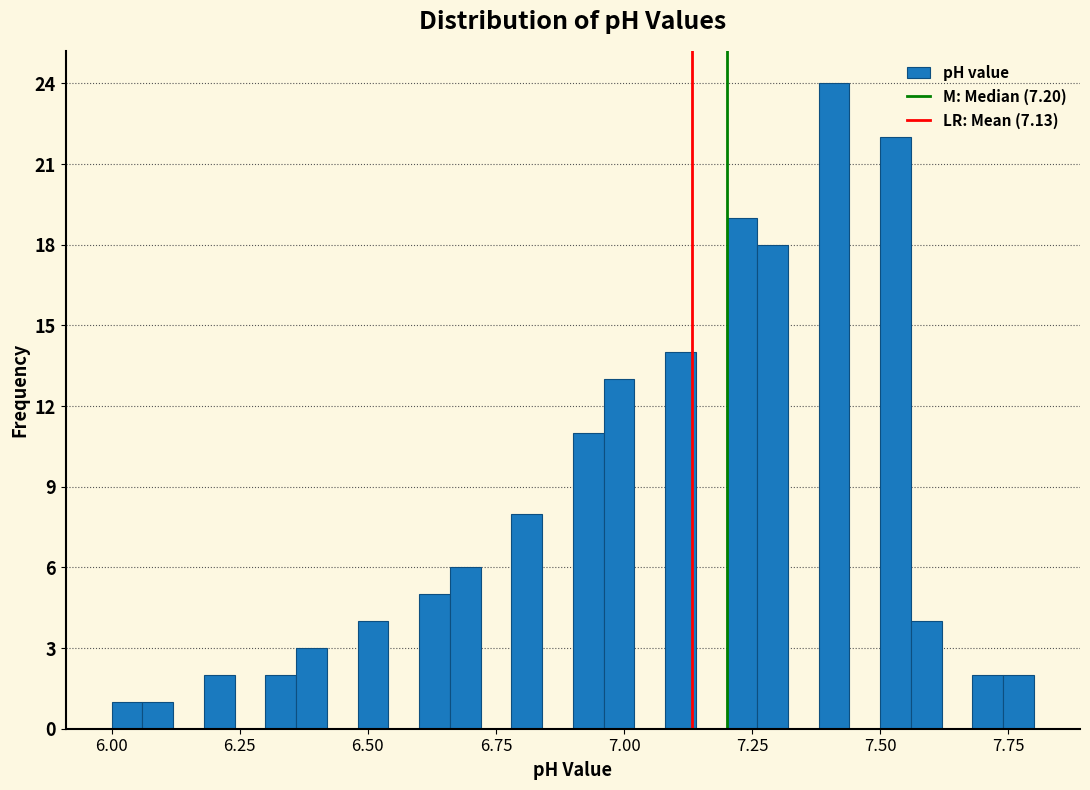

Around what value on the x-axis is the tallest bar? Give the approximate position of its centre, as read against the axis.

7.40